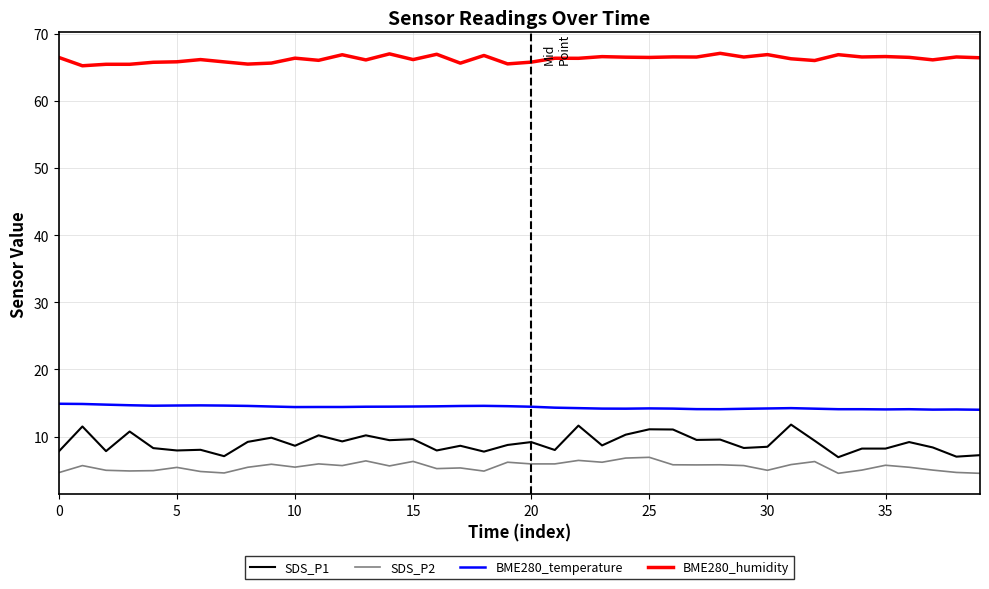

Which series has the largest range (max minus min)?

SDS_P1